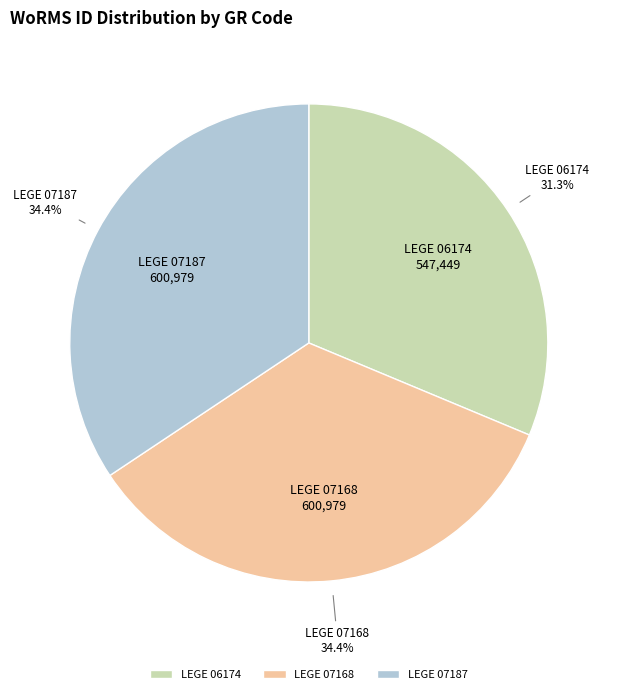

To the nearest percent, what percentage of the pie is LEGE 07168?

34%